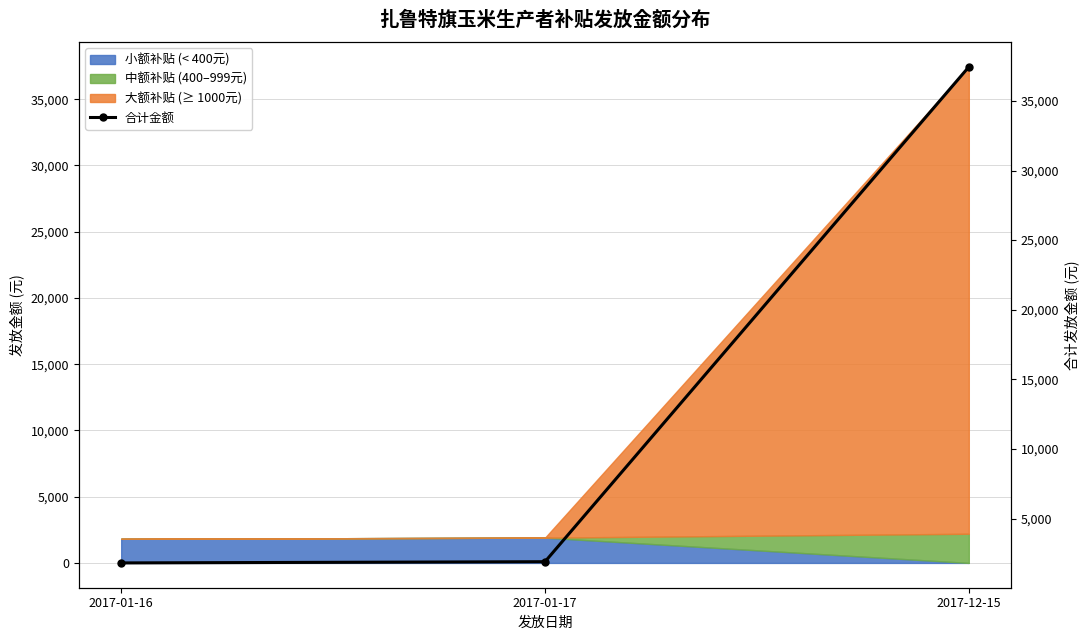

List the labels in order of value, largest first.

2017-12-15, 2017-01-17, 2017-01-16